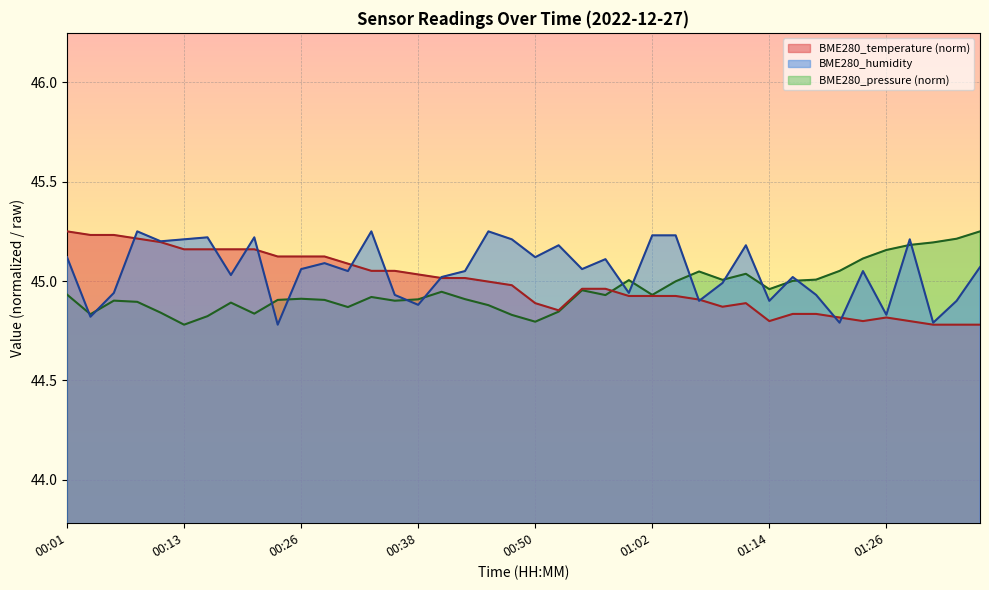

What is the value of the BME280_pressure point at the 21st from the left?

44.8